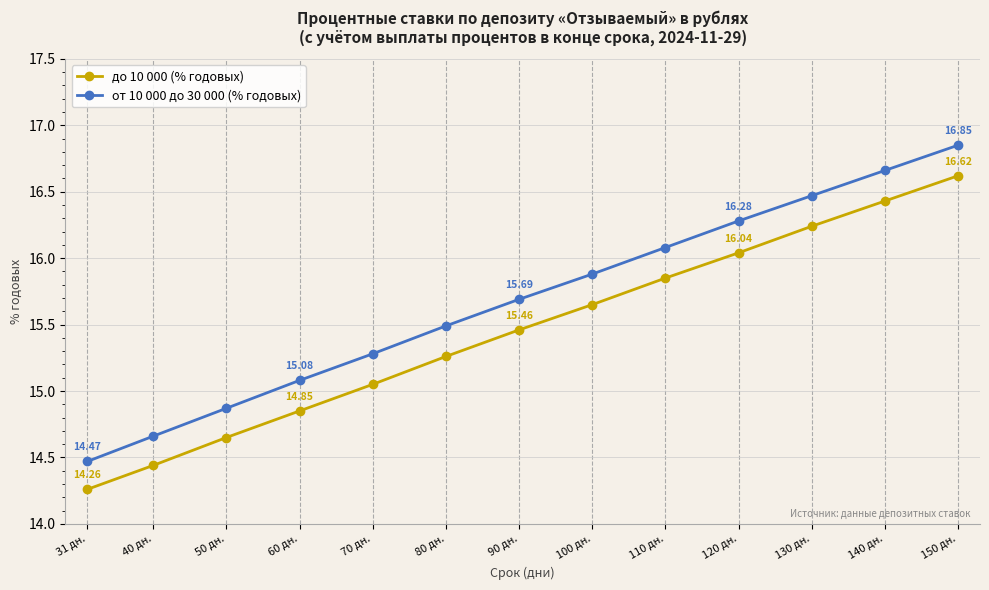

How many lines are shown in the chart?

2